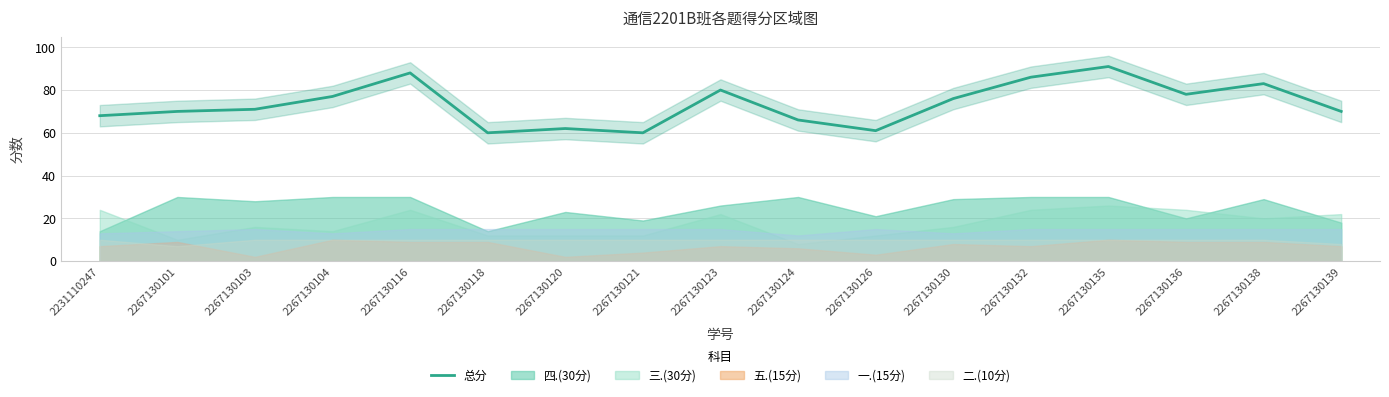

What is the difference between the second highest and minimum values?

28